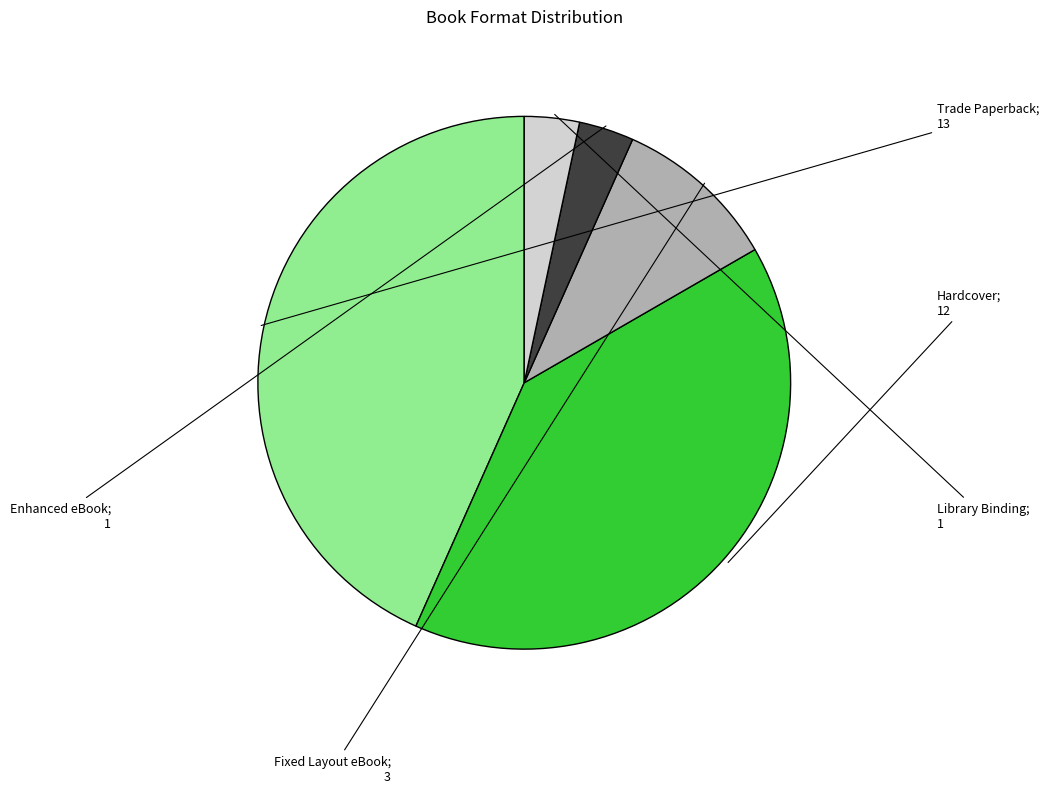

How many segments does this pie chart have?

5